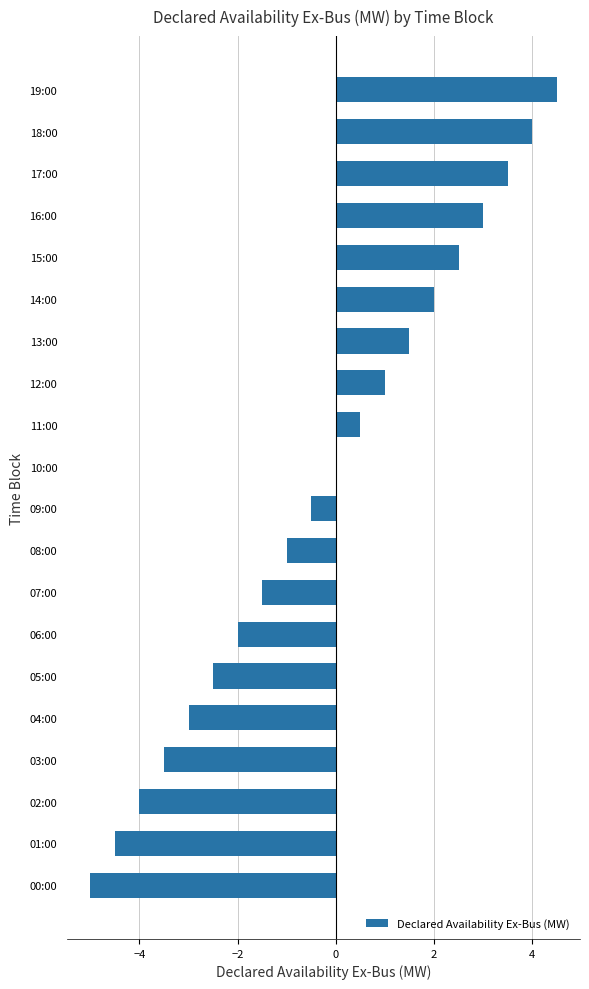

How many categories are shown in the chart?

20